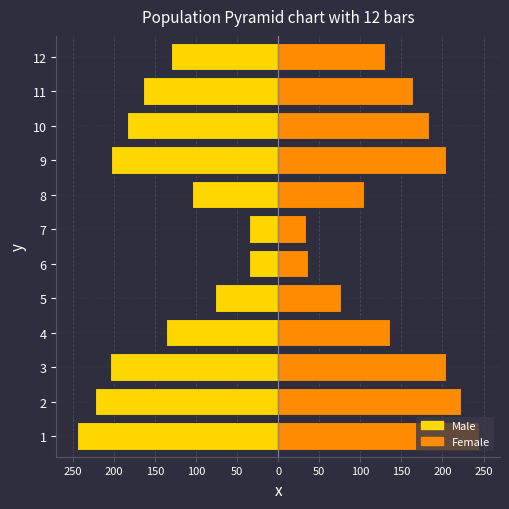

What are all the series names shown in the legend?

Male, Female